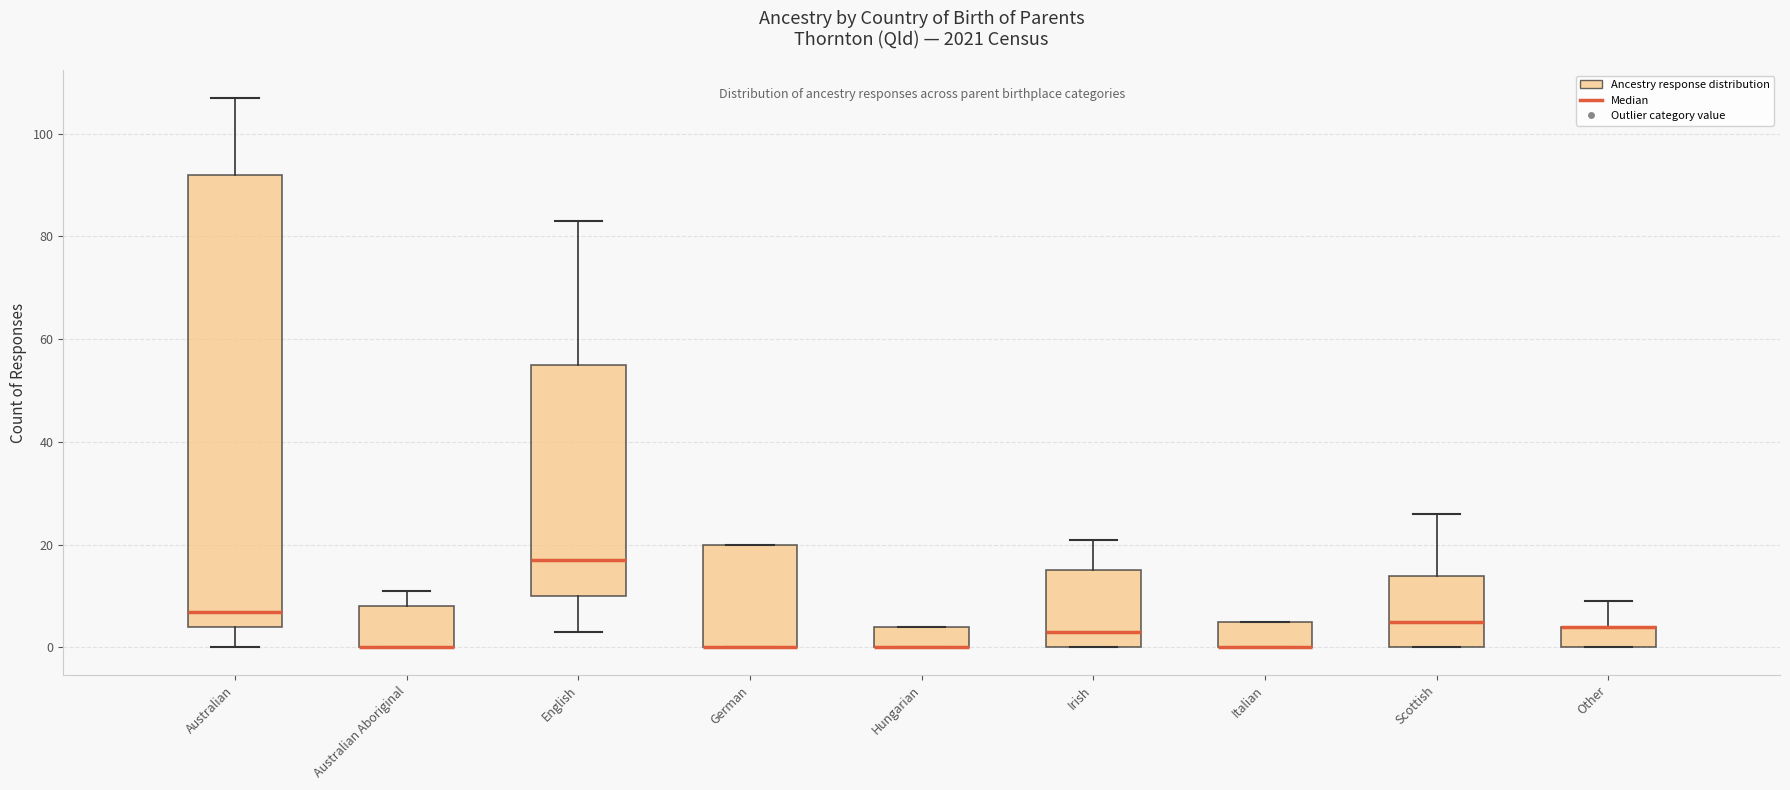

Comparing the boxes themselves (not the whiskers), which one is the tallest?

Australian